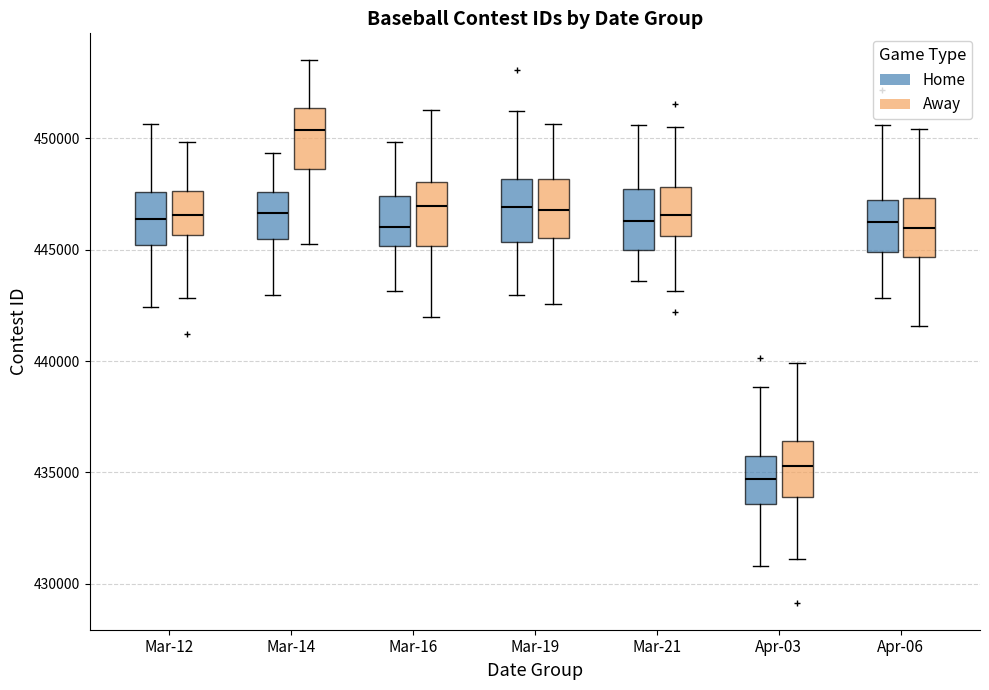

Reading left to right, read every box against the y-axis: the position of its median line, the range the box covers, and the ends of its whiskers. The values are not printed on the chart, so give them approximately, as read against the axis.

Mar-12 (Home): median 446500, box 445000 to 447500, whiskers 442500 to 450500
Mar-12 (Away): median 446500, box 445500 to 447500, whiskers 443000 to 450000
Mar-14 (Home): median 446500, box 445500 to 447500, whiskers 443000 to 449500
Mar-14 (Away): median 450500, box 448500 to 451500, whiskers 445500 to 453500
Mar-16 (Home): median 446000, box 445000 to 447500, whiskers 443000 to 450000
Mar-16 (Away): median 447000, box 445000 to 448000, whiskers 442000 to 451500
Mar-19 (Home): median 447000, box 445500 to 448000, whiskers 443000 to 451000
Mar-19 (Away): median 447000, box 445500 to 448000, whiskers 442500 to 450500
Mar-21 (Home): median 446500, box 445000 to 447500, whiskers 443500 to 450500
Mar-21 (Away): median 446500, box 445500 to 448000, whiskers 443000 to 450500
Apr-03 (Home): median 434500, box 433500 to 435500, whiskers 431000 to 439000
Apr-03 (Away): median 435500, box 434000 to 436500, whiskers 431000 to 440000
Apr-06 (Home): median 446000, box 445000 to 447000, whiskers 443000 to 450500
Apr-06 (Away): median 446000, box 444500 to 447500, whiskers 441500 to 450500